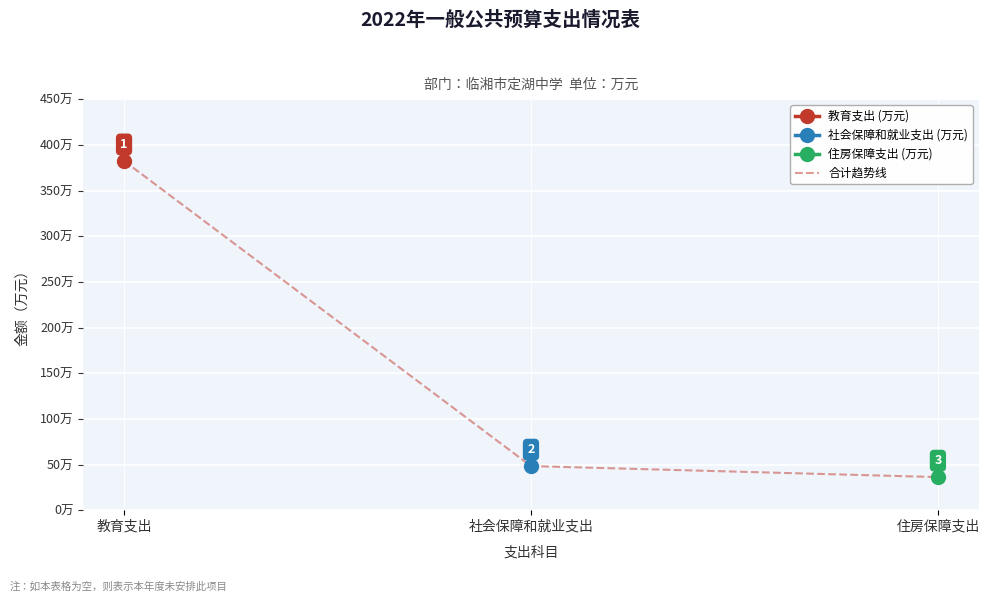

The value at 住房保障支出 is 36.2. True or false?

True